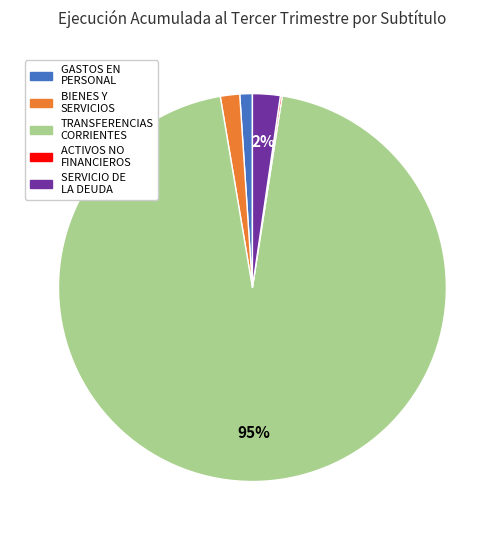

To the nearest percent, what is the difference between the largest and smallest slice percentages?

95%